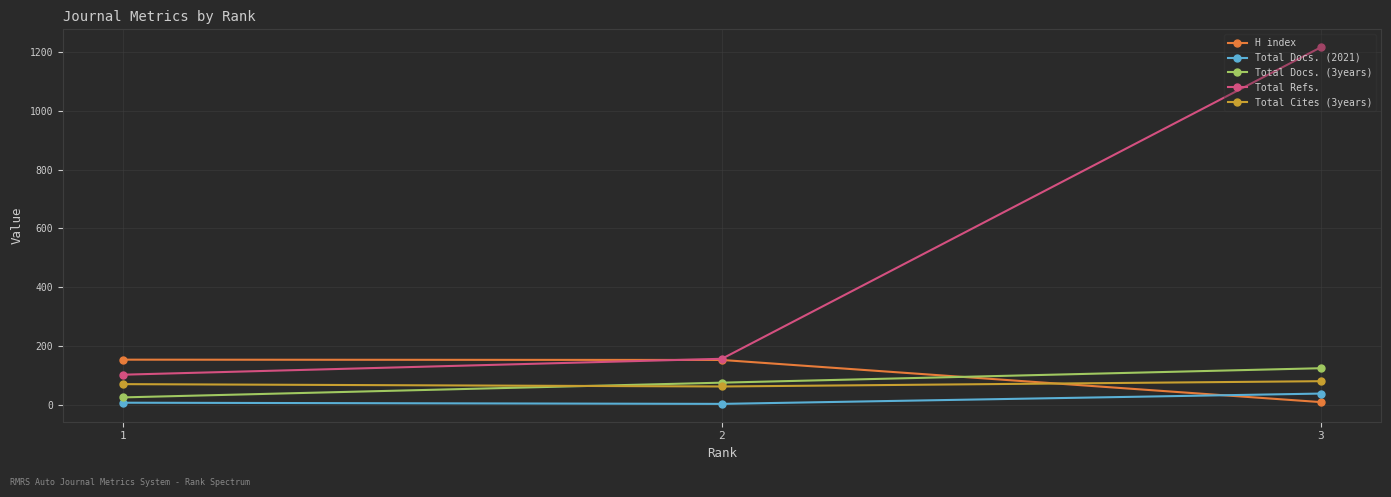

What is the maximum value shown in the chart?

1215